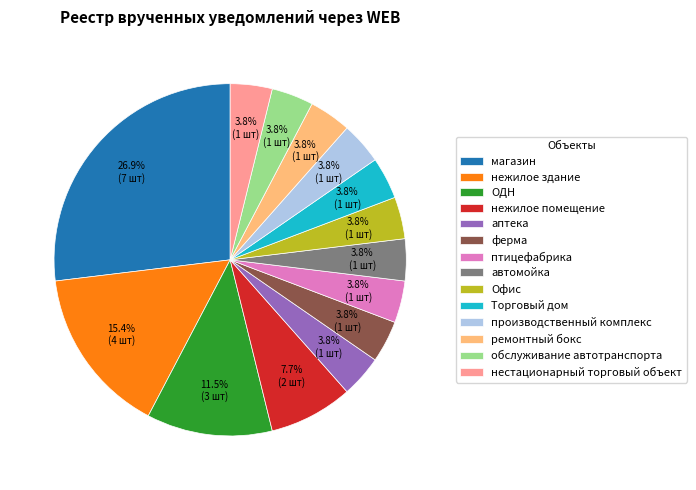

What percentage is the нежилое здание slice, to the nearest percent?

15%